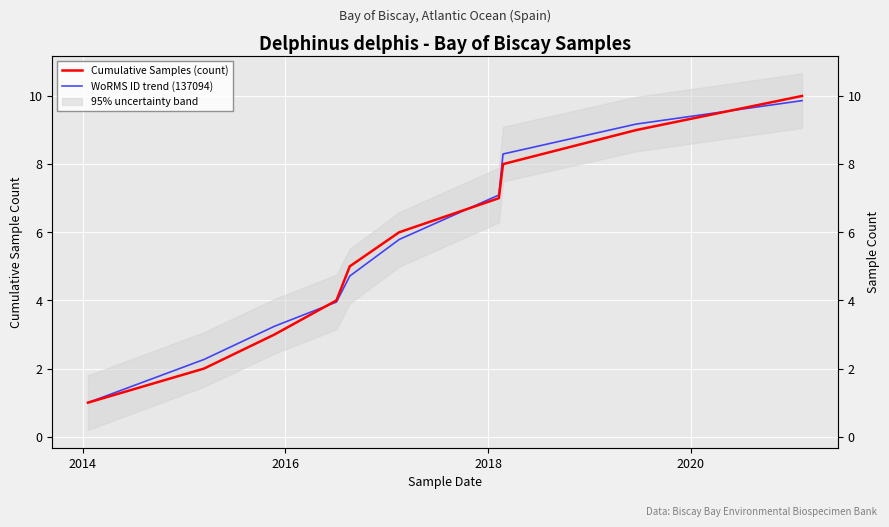

Reading left to right, list all the values displayed in this chart.

Cumulative Samples (count): 1.0	2.0	3.0	4.0	5.0	6.0	7.0	8.0	9.0	10.0
WoRMS ID trend (137094): 1.0	2.3	3.2	4.0	4.7	5.8	7.1	8.3	9.2	9.9